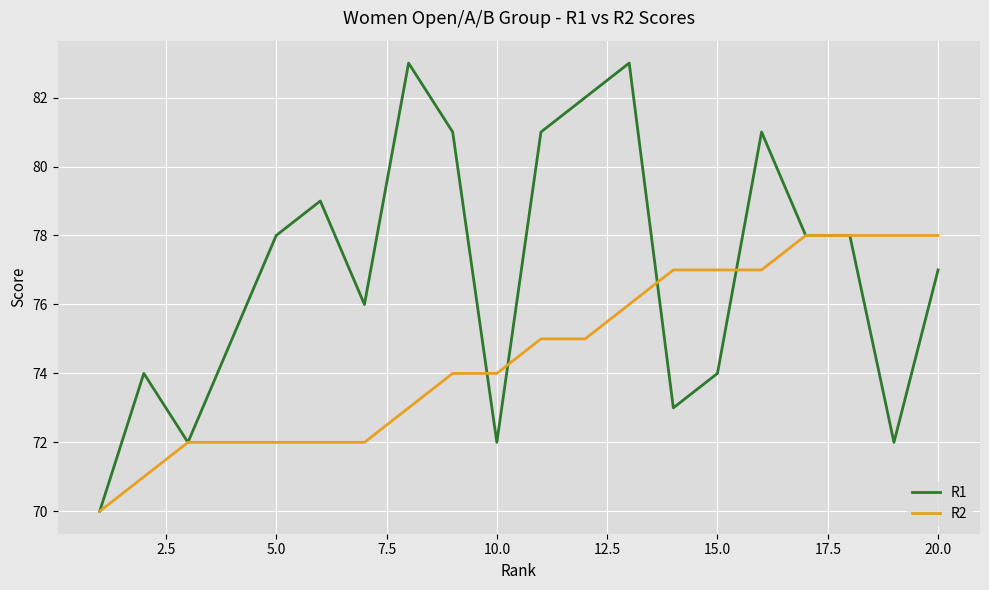

List the series in order of their peak value, highest first.

R1, R2